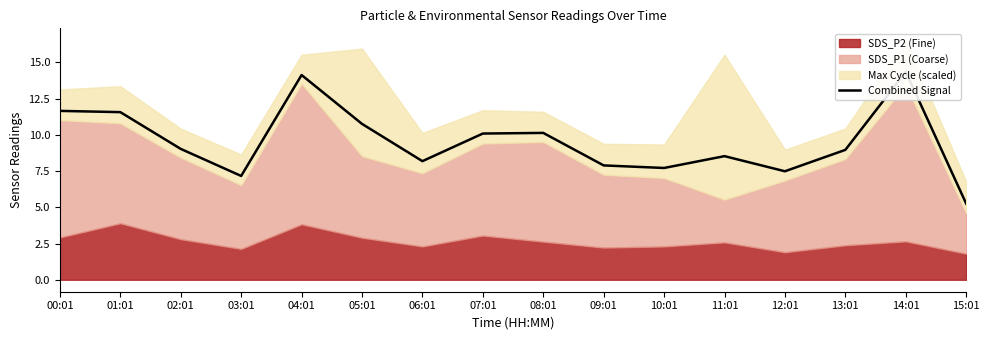

What is the smallest value displayed?

5.3